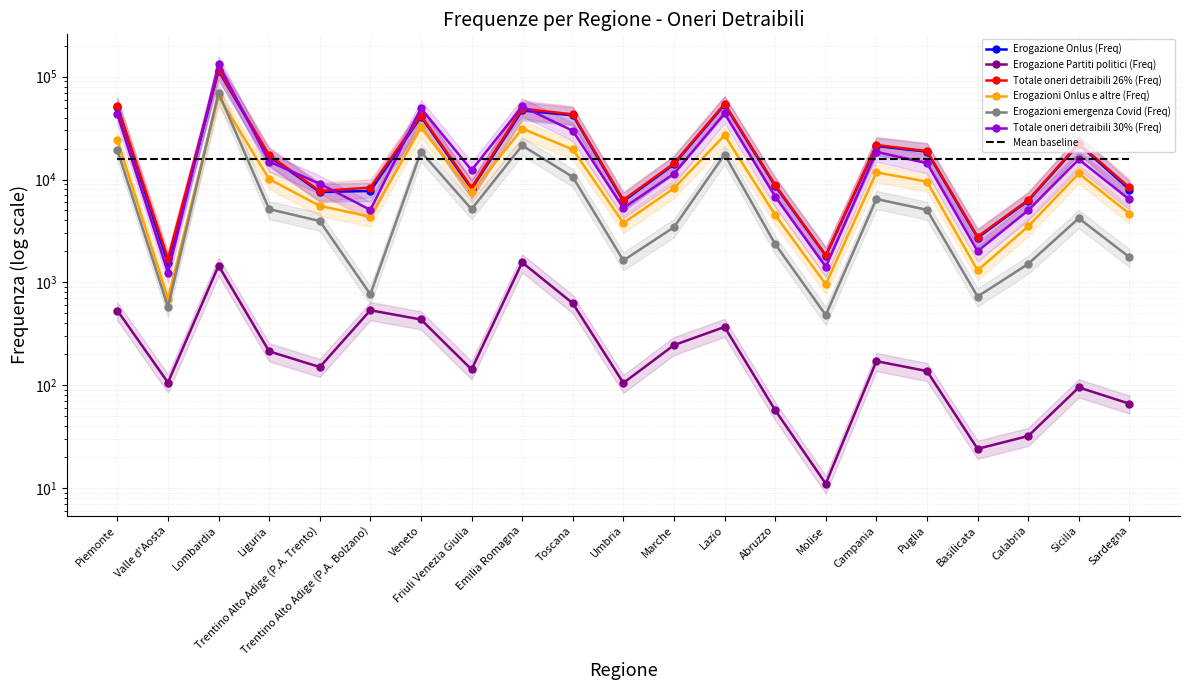

How many categories are shown in the chart?

21